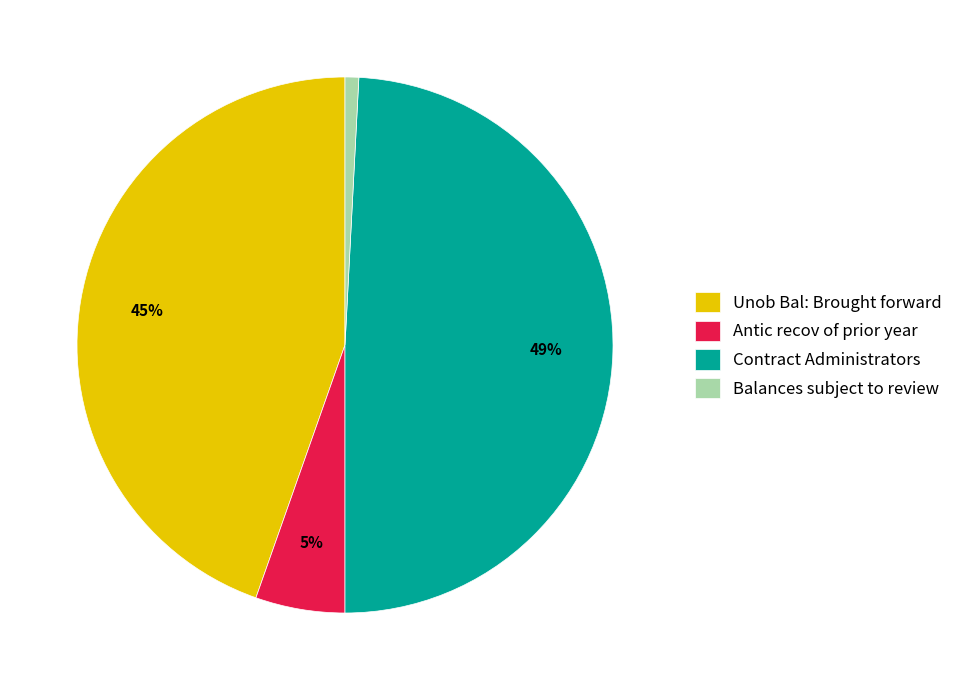

Which category has the smallest portion of the pie?

Balances subject to review